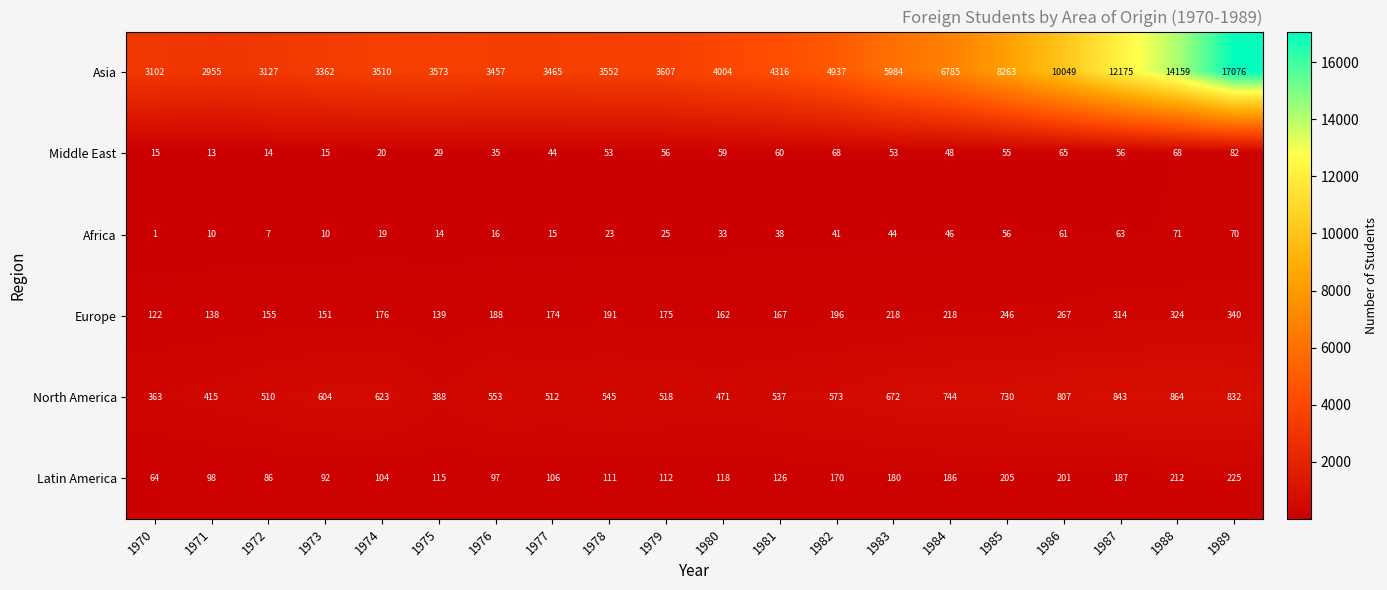

Which series has the largest total across all categories?

Asia